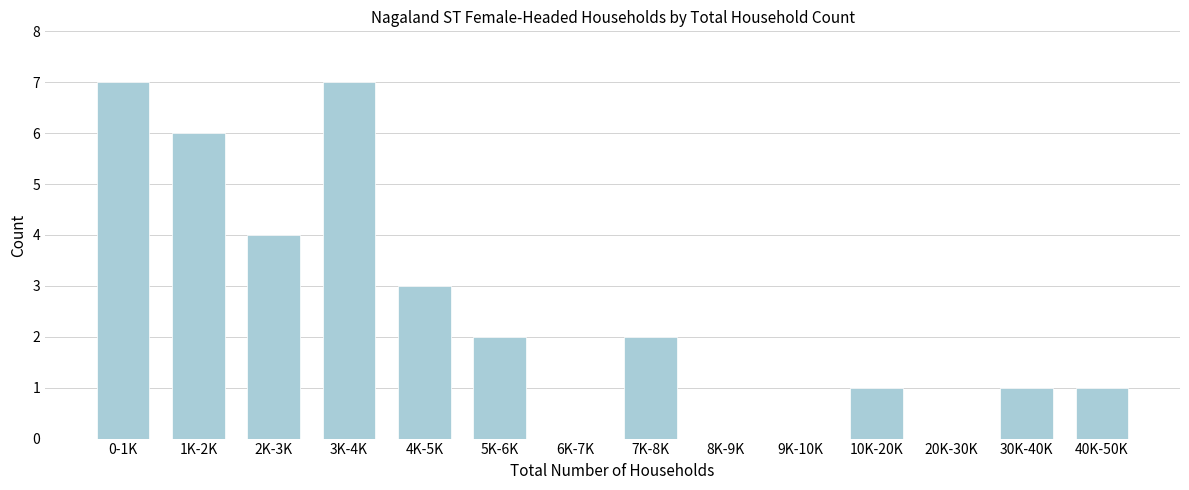

Reading right to left, list all the values displayed in this chart.

40K-50K=1	30K-40K=1	20K-30K=0	10K-20K=1	9K-10K=0	8K-9K=0	7K-8K=2	6K-7K=0	5K-6K=2	4K-5K=3	3K-4K=7	2K-3K=4	1K-2K=6	0-1K=7